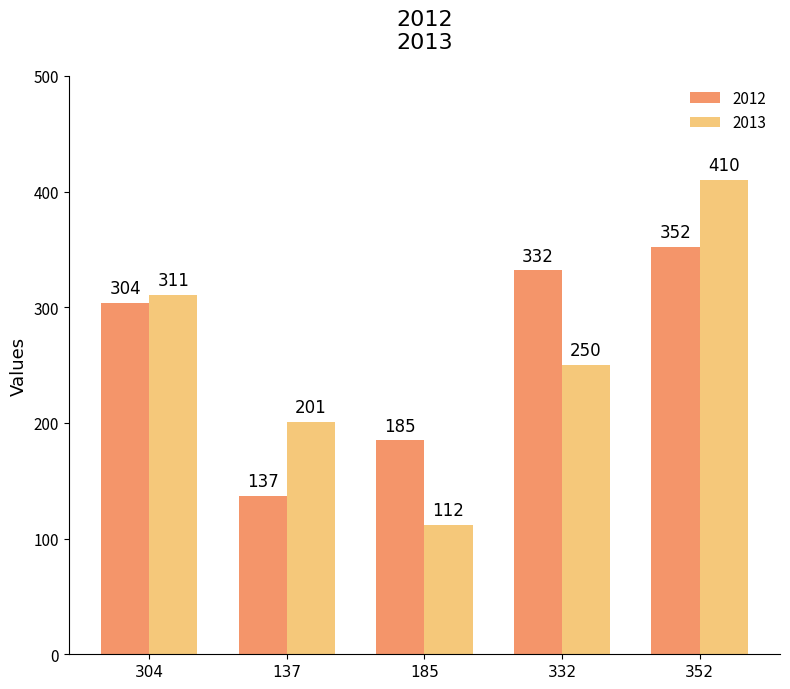

Rank the series by their maximum value, from highest to lowest.

2013, 2012